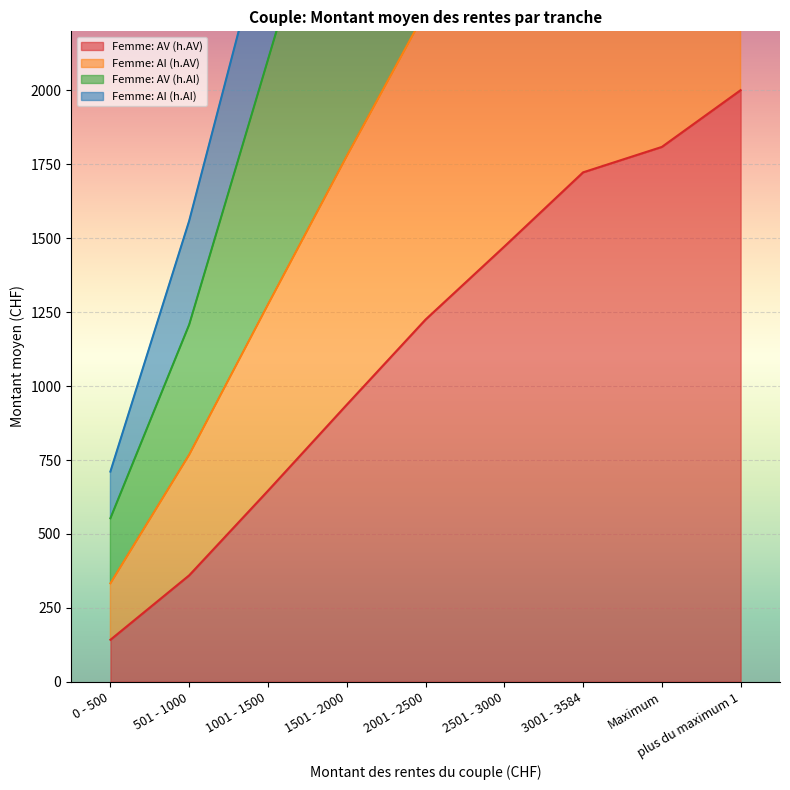

At which label does Femme: AV (h.AV) reach its minimum?

0 - 500